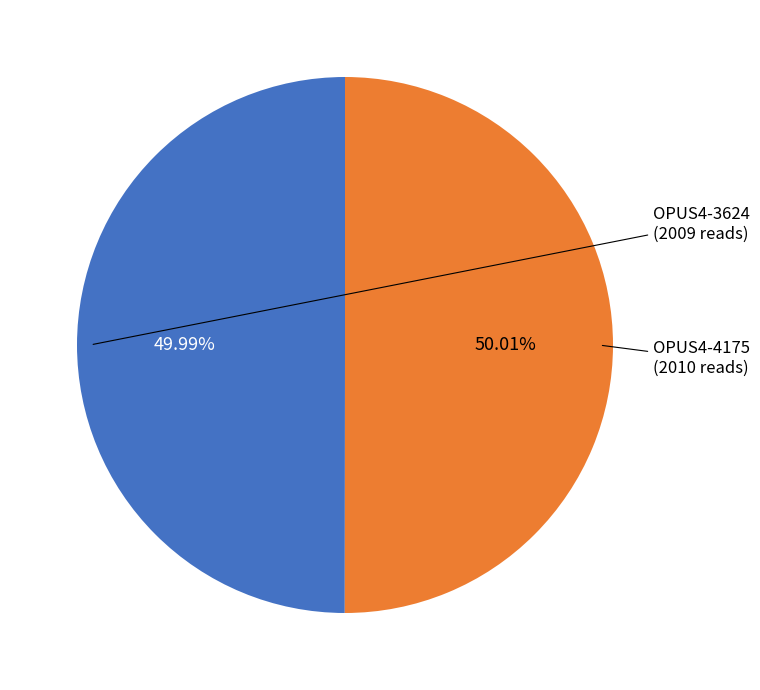

Is there any slice that represents more than half of the pie?

Yes